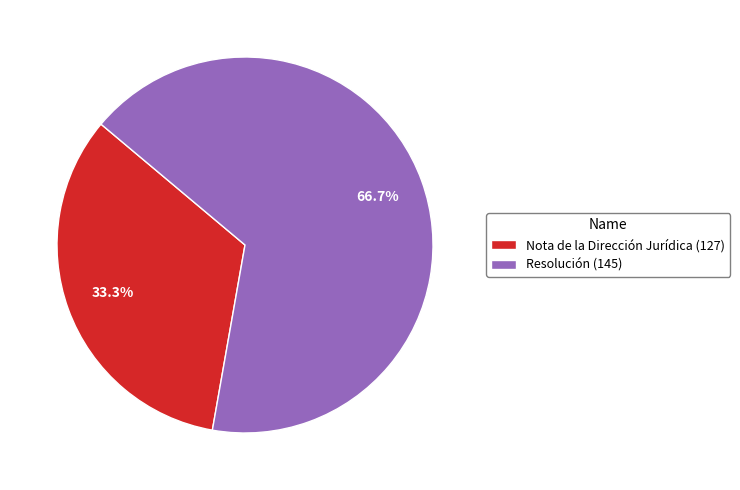

Which category has the smallest portion of the pie?

Nota de la Dirección Jurídica (127)